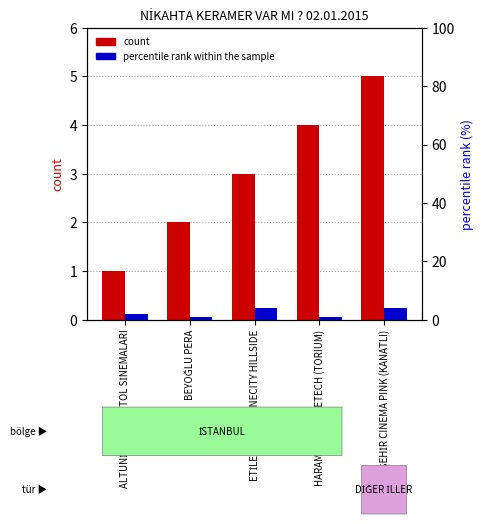

What are all the series names shown in the legend?

count, percentile rank within the sample